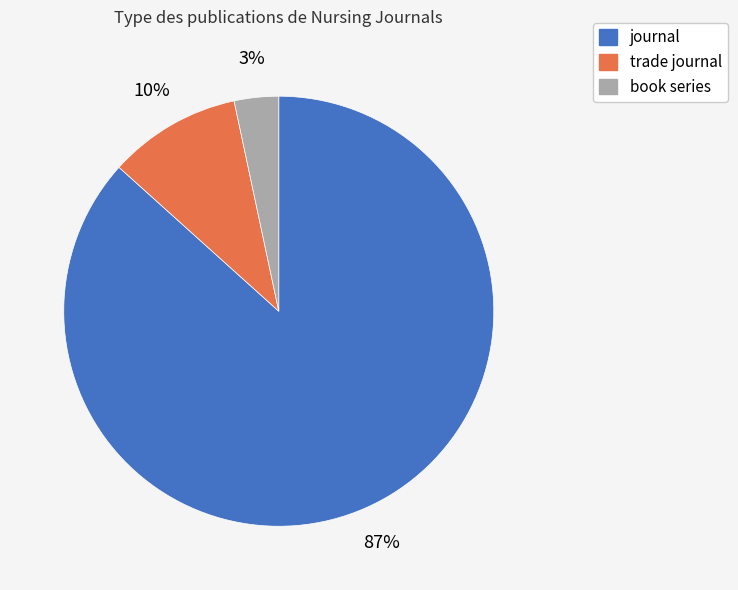

Which category has the biggest portion of the pie?

journal